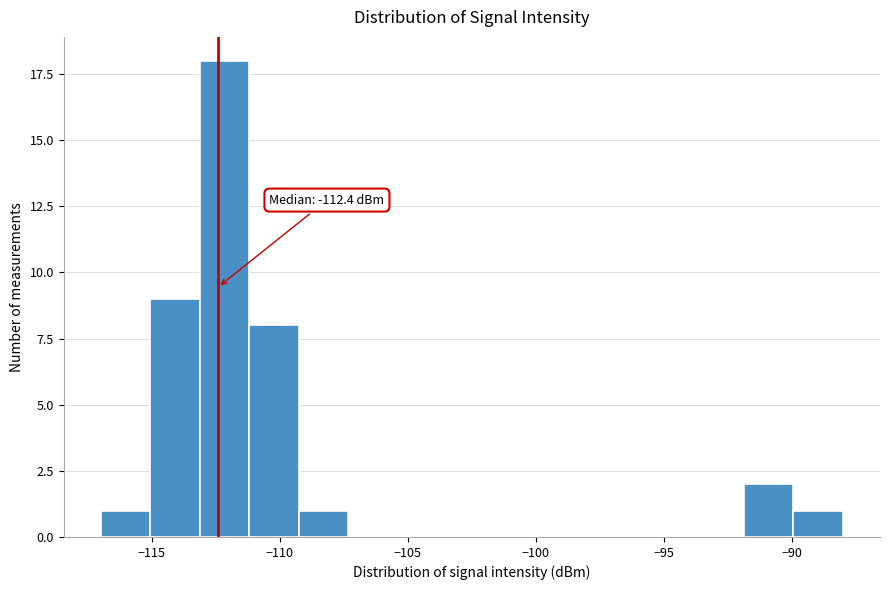

Around what value on the x-axis is the tallest bar? Give the approximate position of its centre, as read against the axis.

-112.0